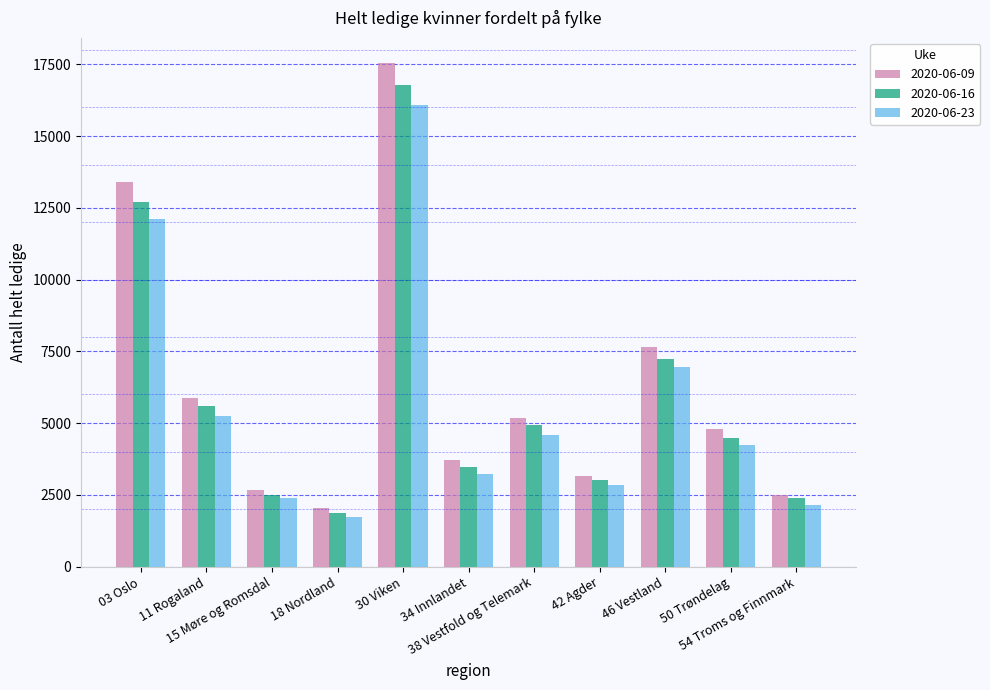

Where does the 2020-06-16 series first go above 4486?

03 Oslo